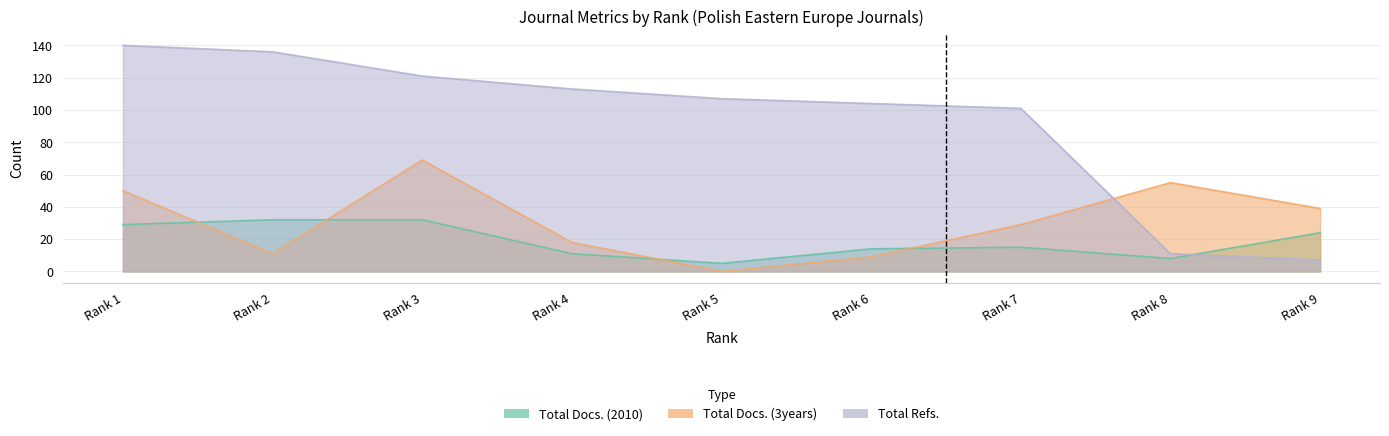

What is the sum of all Total Docs. (3years) values?

280